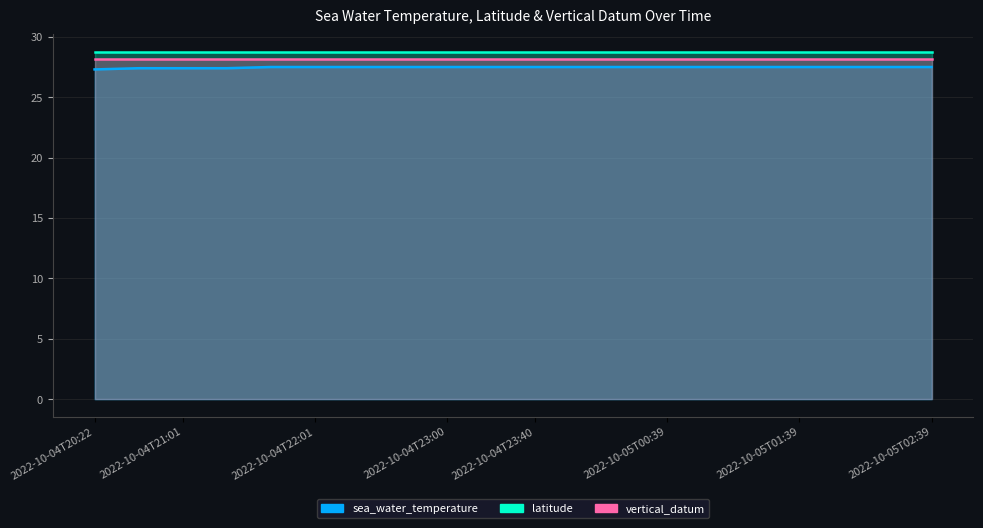

Count the sea_water_temperature values in the range 27 to 28.

20